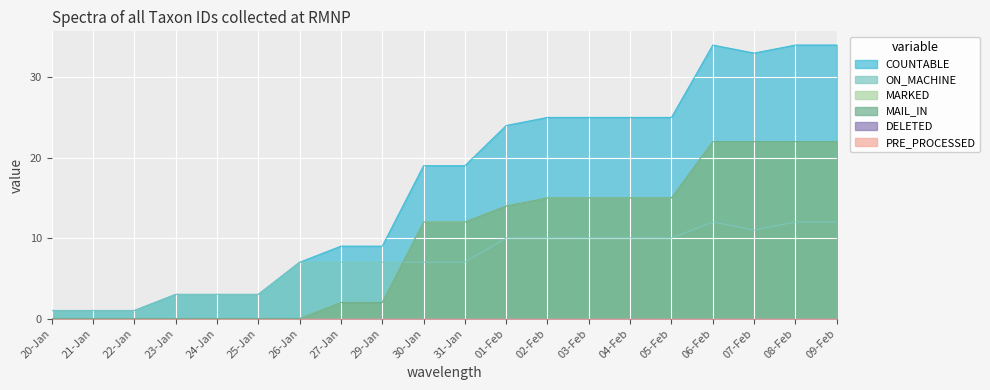

True or false: ON_MACHINE has a value of 10 at 04-Feb.

True